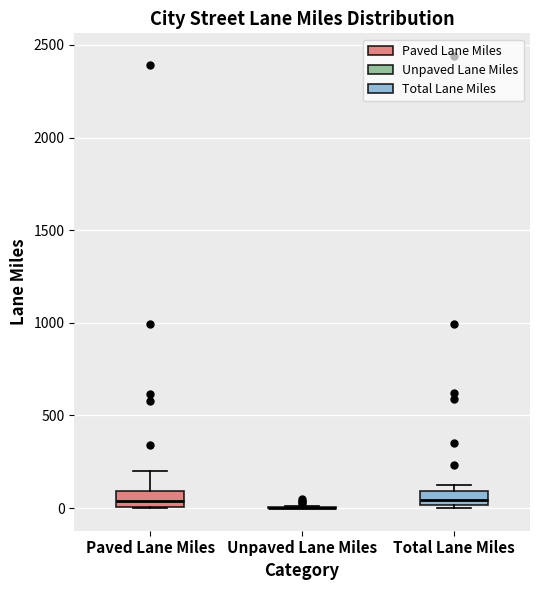

Reading left to right, transcribe this box plot: for each box, give where its median line is, the range the box spans, and where its two whiskers end, as read against the y-axis. The values are not printed on the chart, so give them approximately, as read against the axis.

Paved Lane Miles: median 50, box 0 to 100, whiskers 0 to 200
Unpaved Lane Miles: box collapsed to a line at 0, whiskers 0 to 0
Total Lane Miles: median 50, box 0 to 100, whiskers 0 to 100 (just above the box's upper edge)